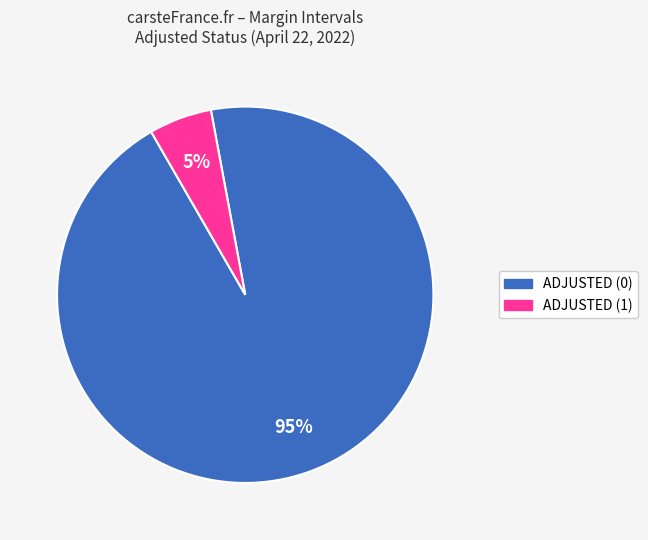

Does any single category account for the majority?

Yes